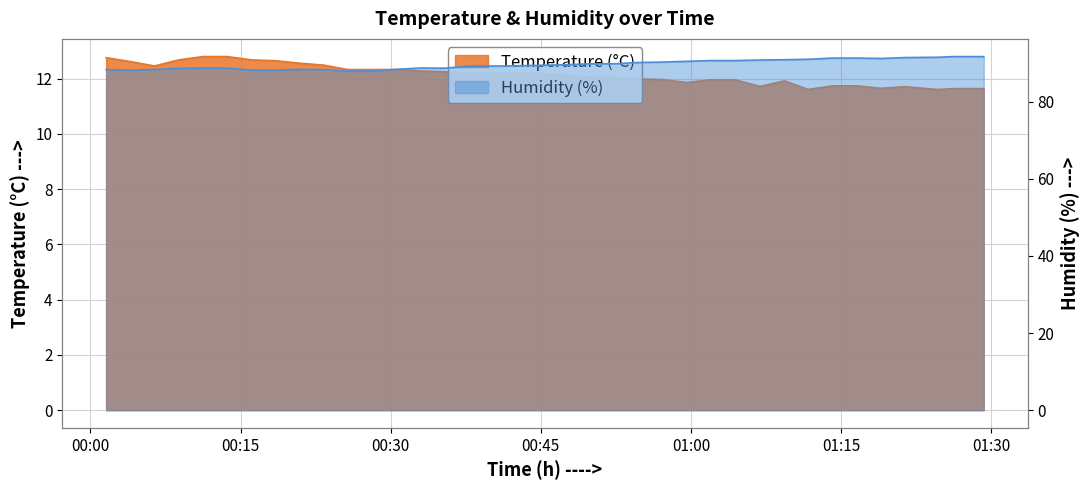

How many data points in temperature are less than 12?

18